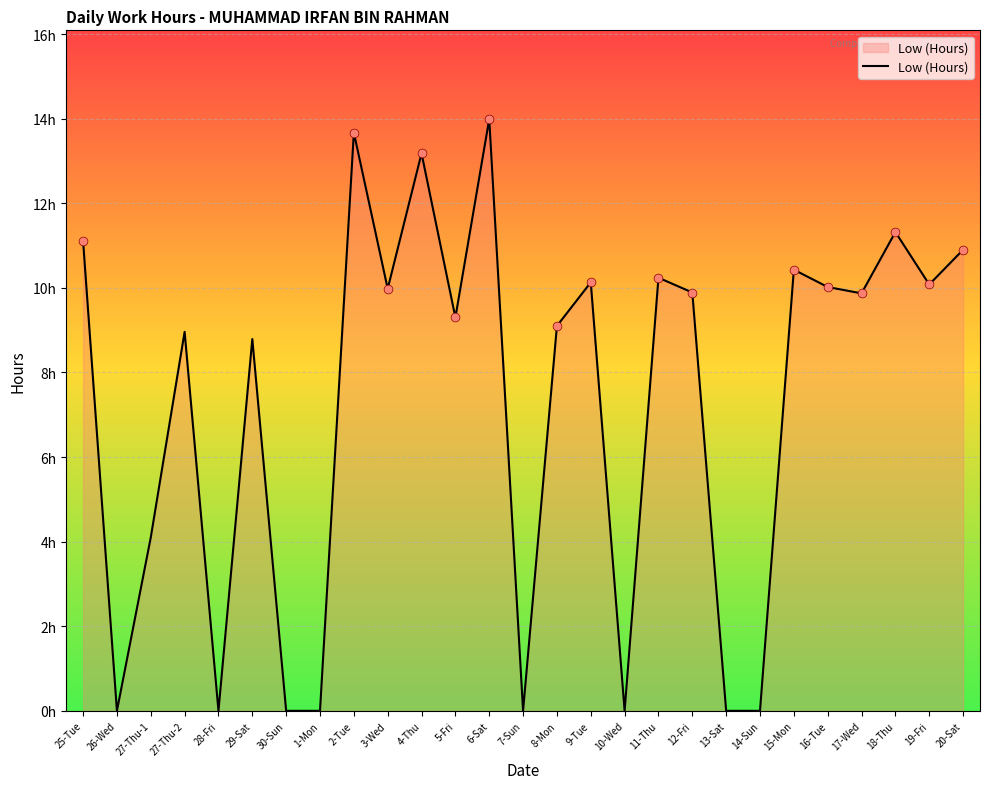

What is the change in value from 29-Sat to 14-Sun?

-8.8